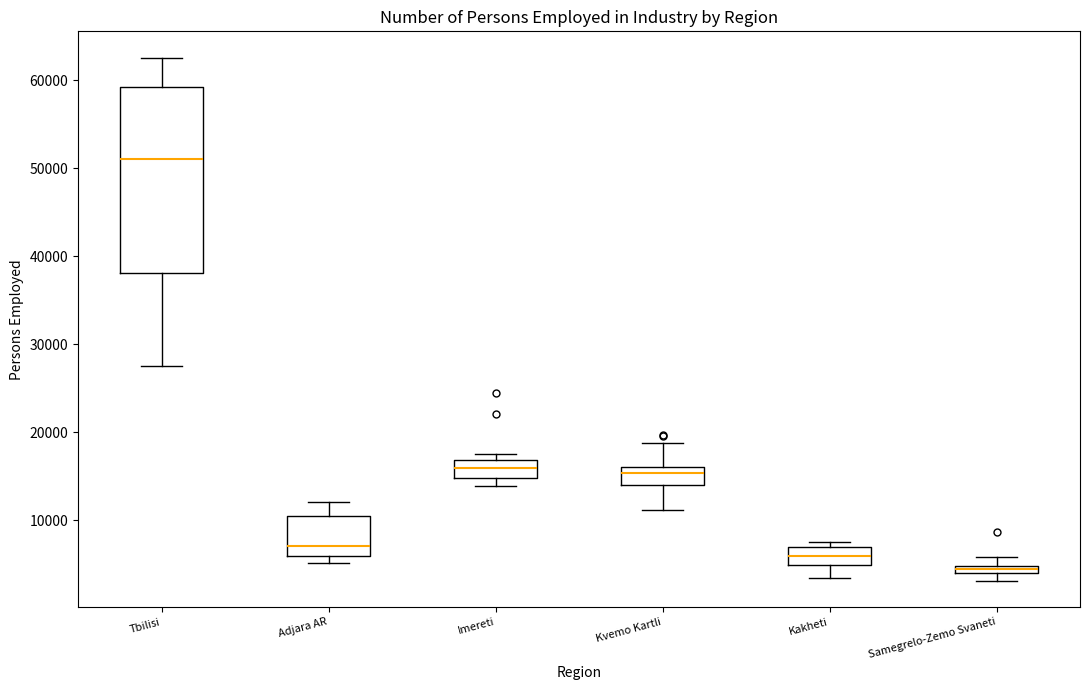

Where is the upper edge of the box for Kakheti on the y-axis? The values are not printed on the chart, so give them approximately, as read against the axis.

7000